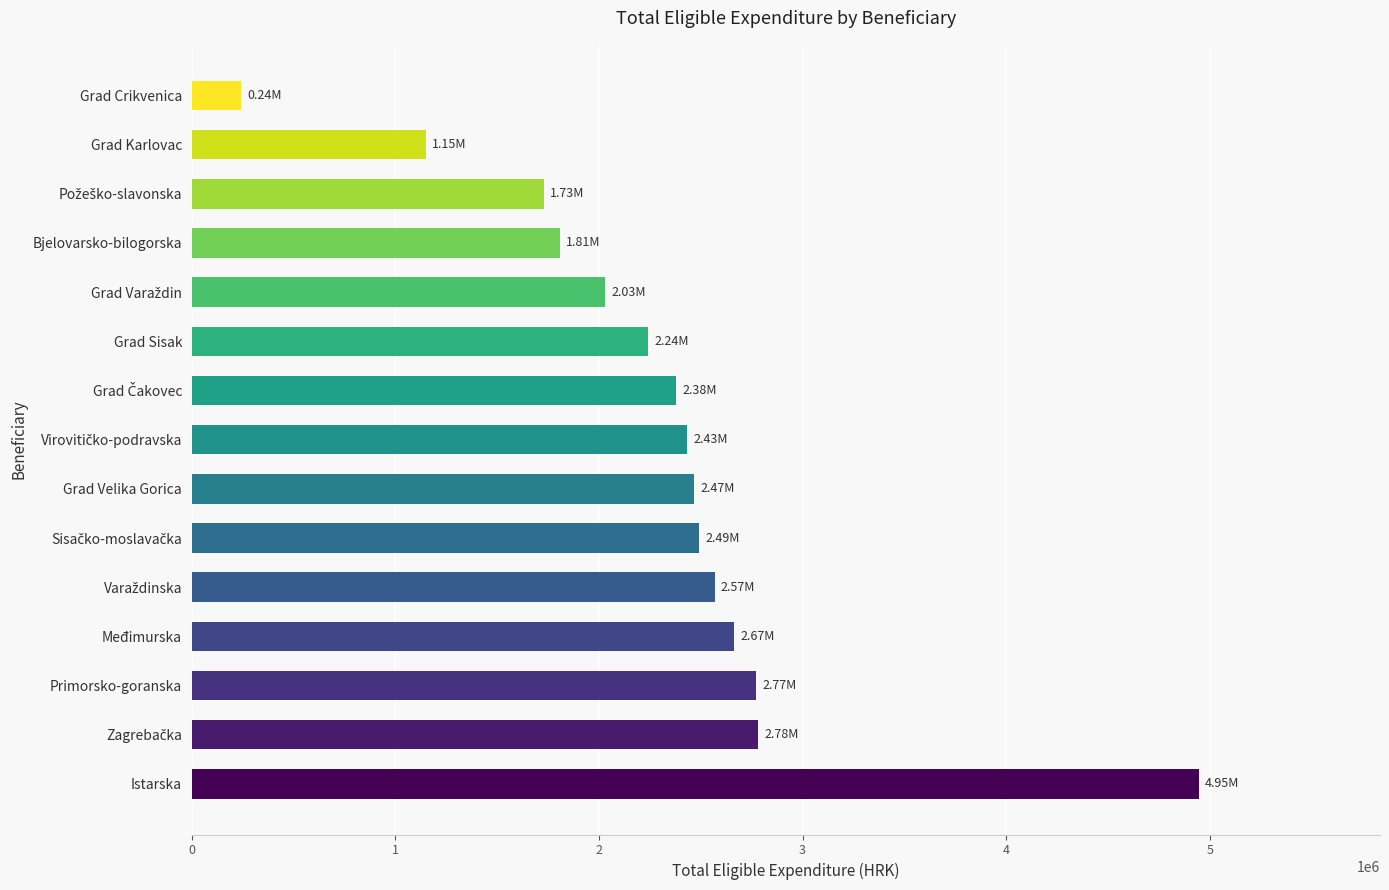

What is the sum of all values?

34698766.7